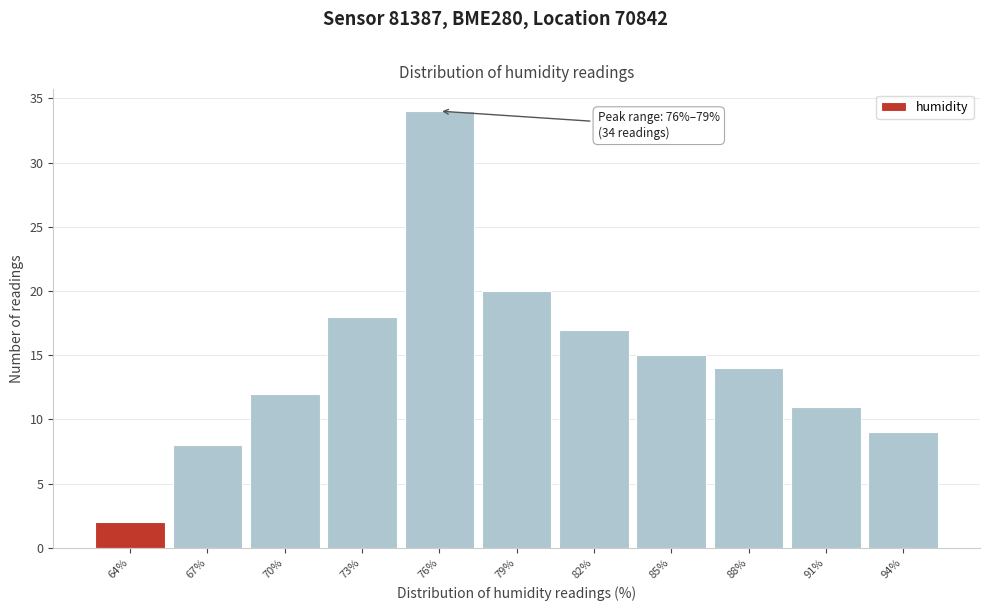

Reading left to right, transcribe all the data shown in this chart.

64%=2	67%=8	70%=12	73%=18	76%=34	79%=20	82%=17	85%=15	88%=14	91%=11	94%=9